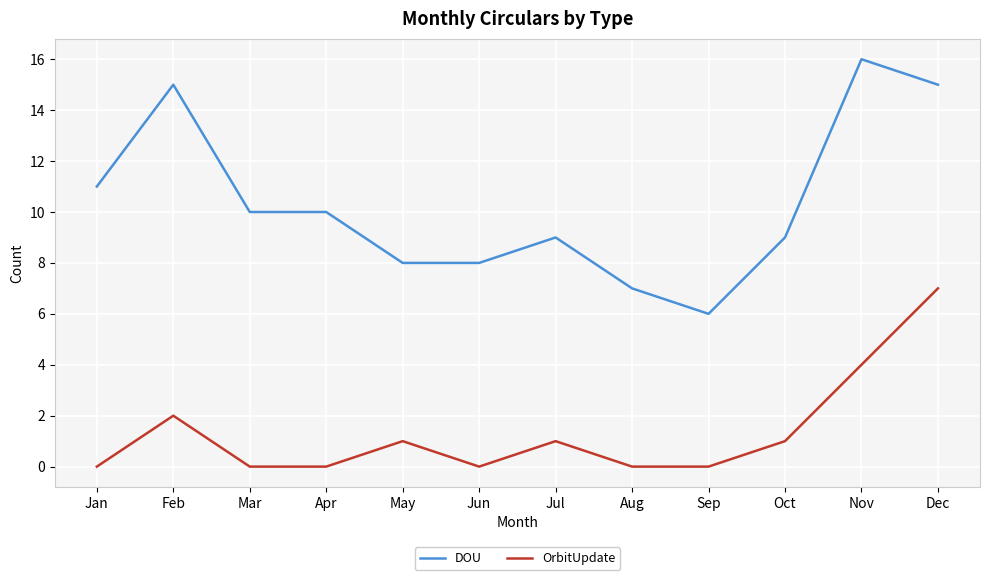

Which series has the widest spread of values?

DOU